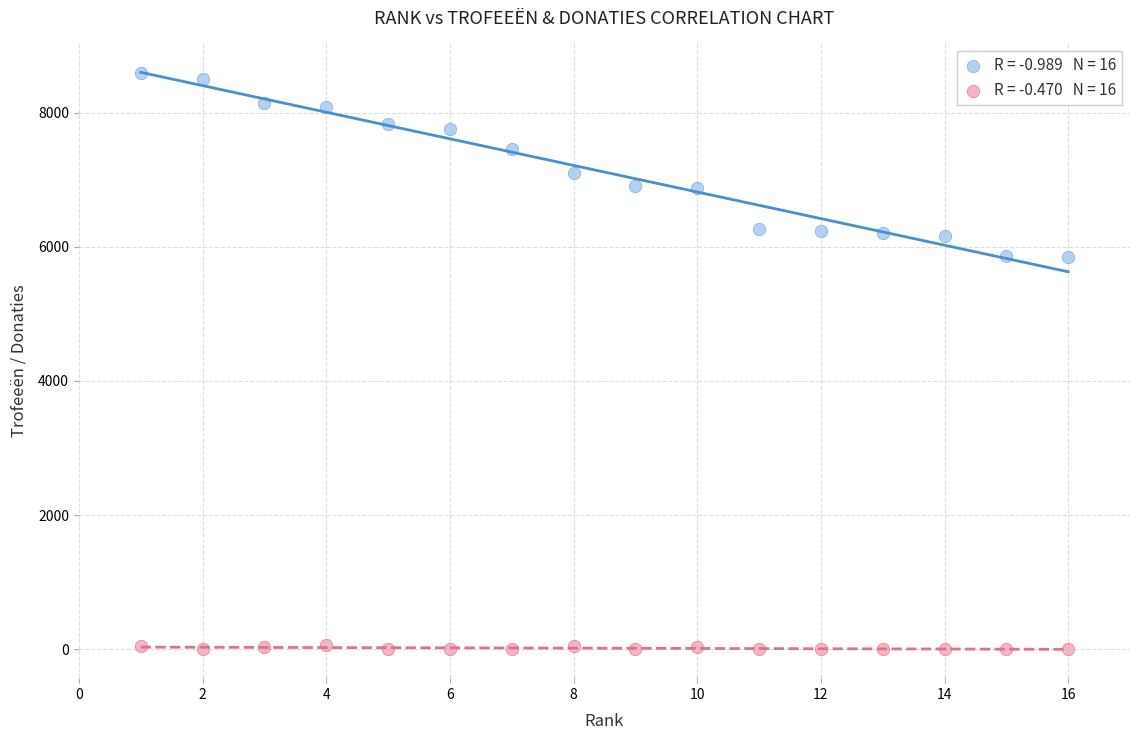

Across all data points, what is the range of Y values (max minus min)?

8589